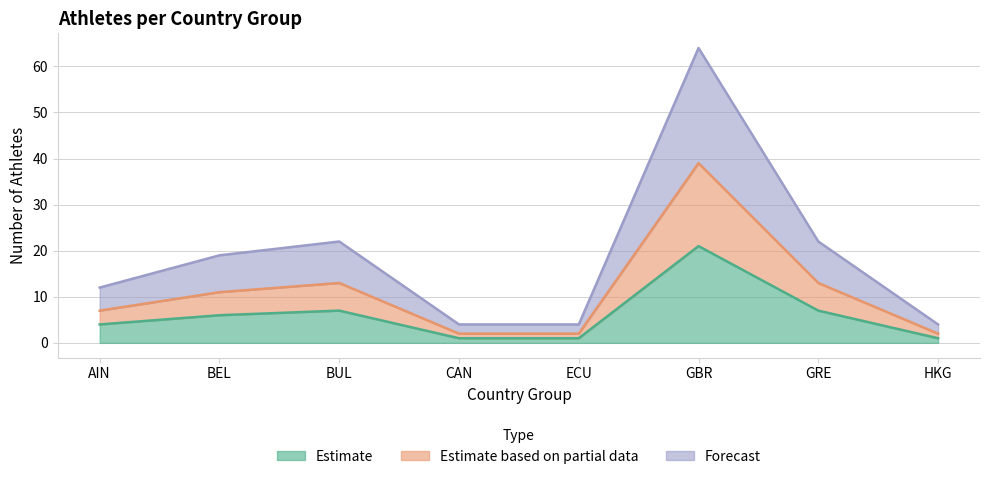

Where is the first local maximum for Forecast?

BUL